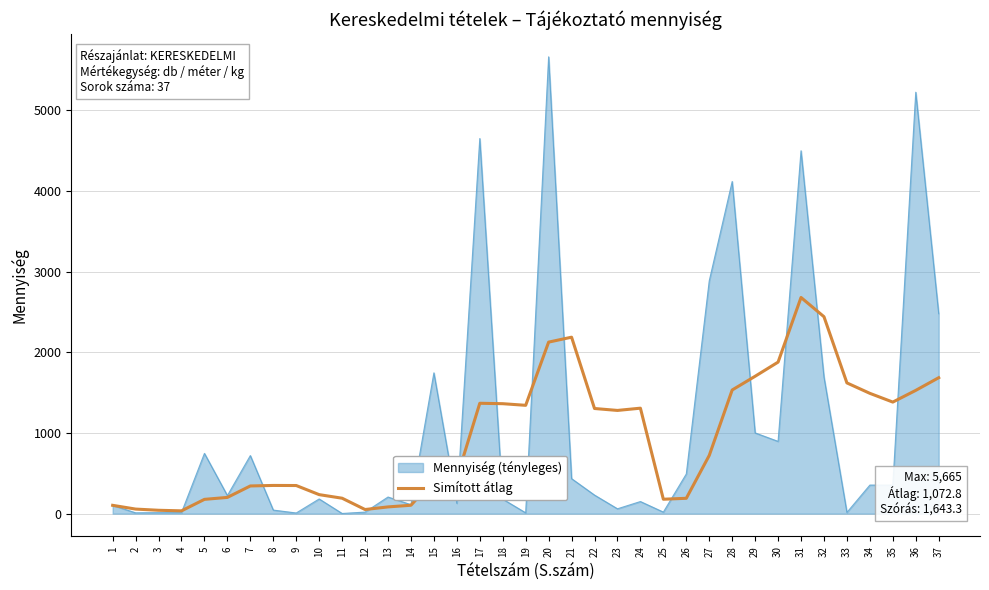

Is the value of Simított átlag at 23 greater than the value of Mennyiség (tényleges) at 37?

No